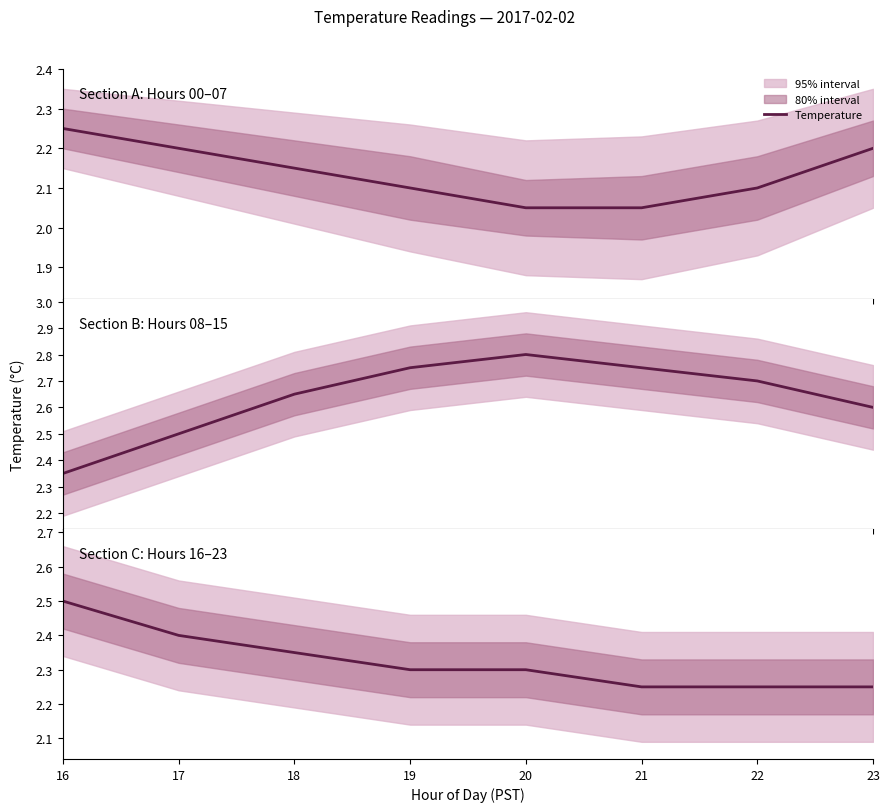

List the labels in order of value, largest first.

16, 17, 18, 19, 20, 21, 22, 23